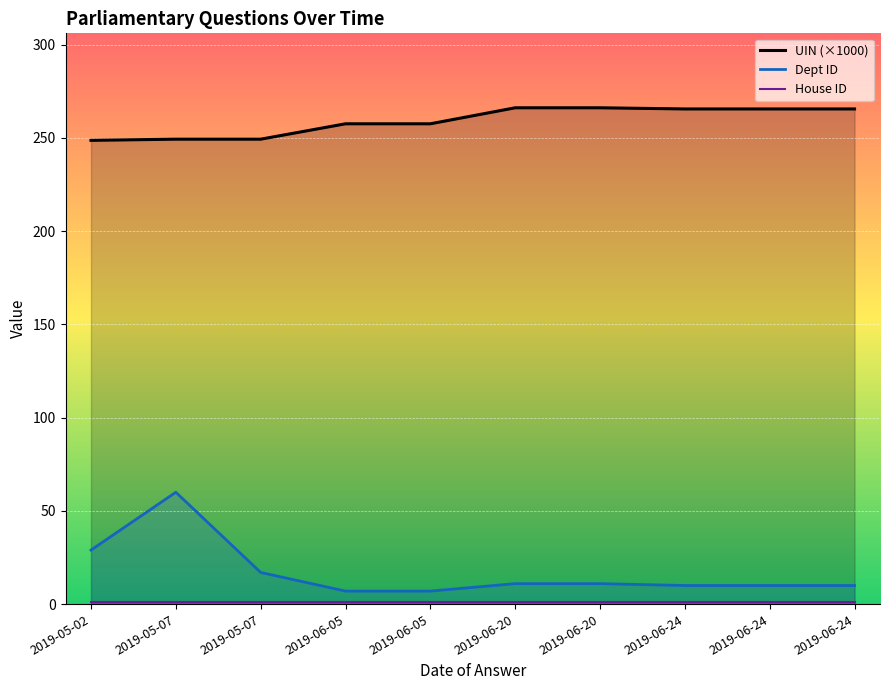

Is the value of Dept ID at 2019-06-05 greater than the value of UIN (×1000) at 2019-06-24?

No